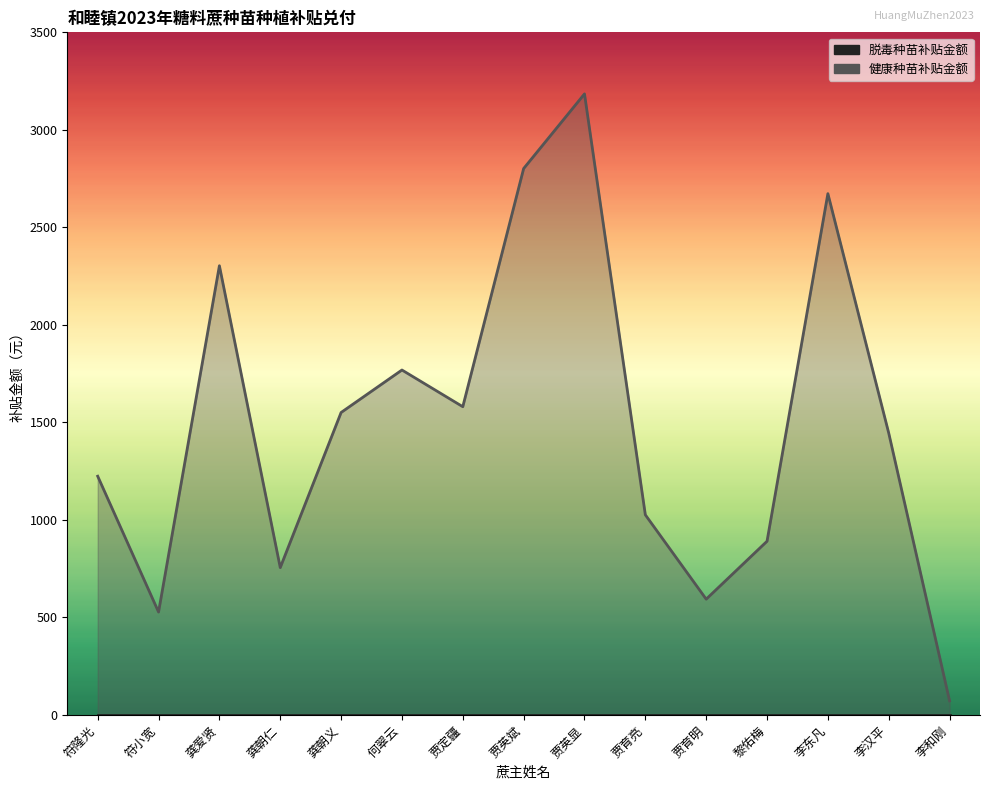

What is the approximate value at 符隆光?

1224.3